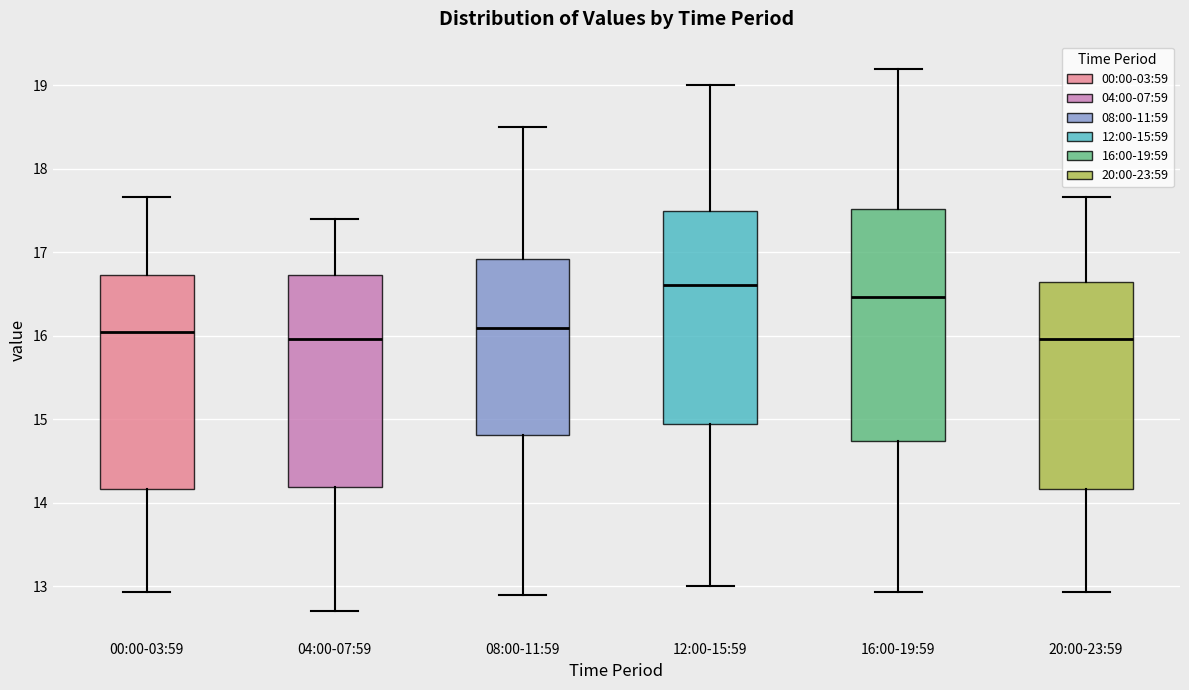

Reading left to right, read every box against the y-axis: the position of its median line, the range the box covers, and the ends of its whiskers. The values are not printed on the chart, so give them approximately, as read against the axis.

00:00-03:59: median 16.1, box 14.2 to 16.7, whiskers 12.9 to 17.7
04:00-07:59: median 16.0, box 14.2 to 16.7, whiskers 12.7 to 17.4
08:00-11:59: median 16.1, box 14.8 to 16.9, whiskers 12.9 to 18.5
12:00-15:59: median 16.6, box 15.0 to 17.5, whiskers 13.0 to 19.0
16:00-19:59: median 16.5, box 14.7 to 17.5, whiskers 12.9 to 19.2
20:00-23:59: median 16.0, box 14.2 to 16.6, whiskers 12.9 to 17.7